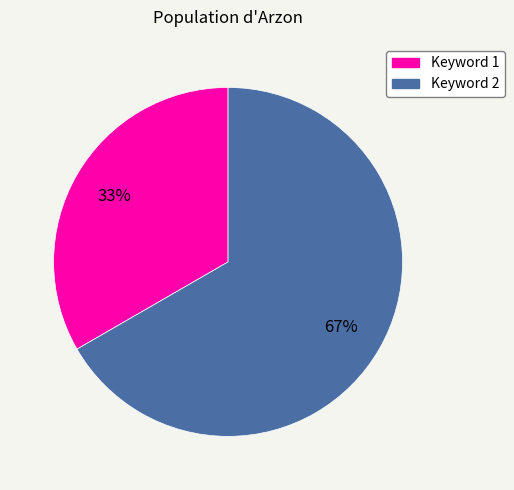

To the nearest percent, what is the average slice percentage?

50%